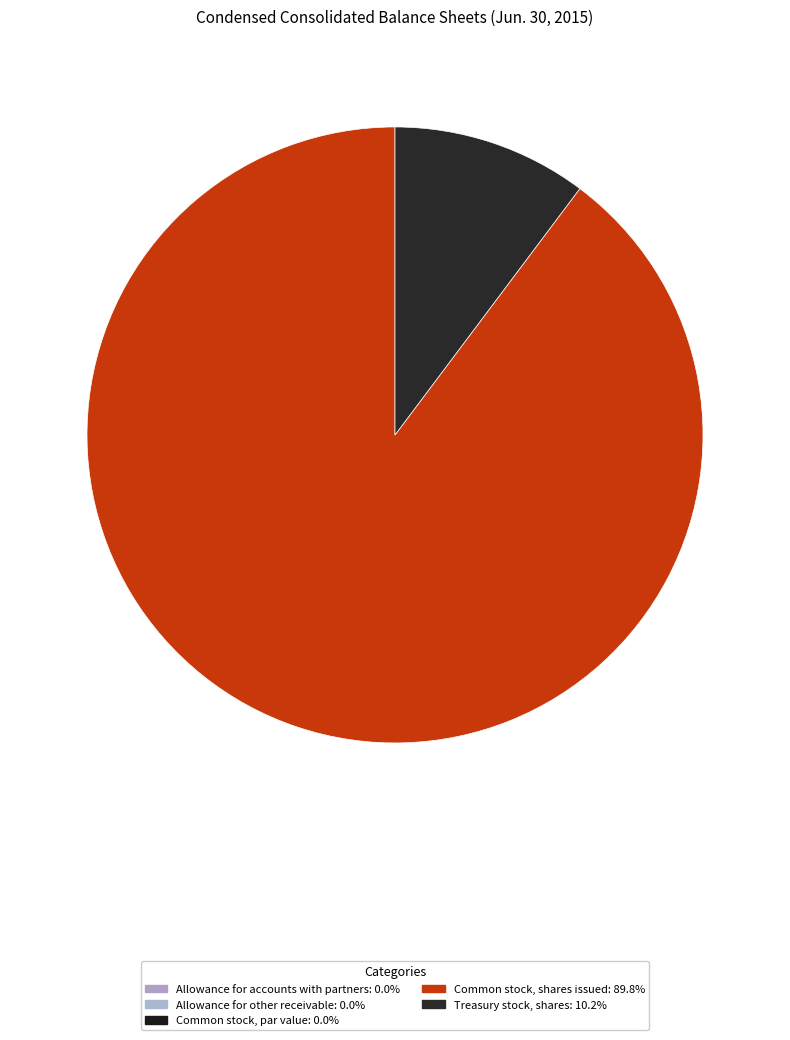

Which slice represents more than half of the pie?

Common stock, shares issued